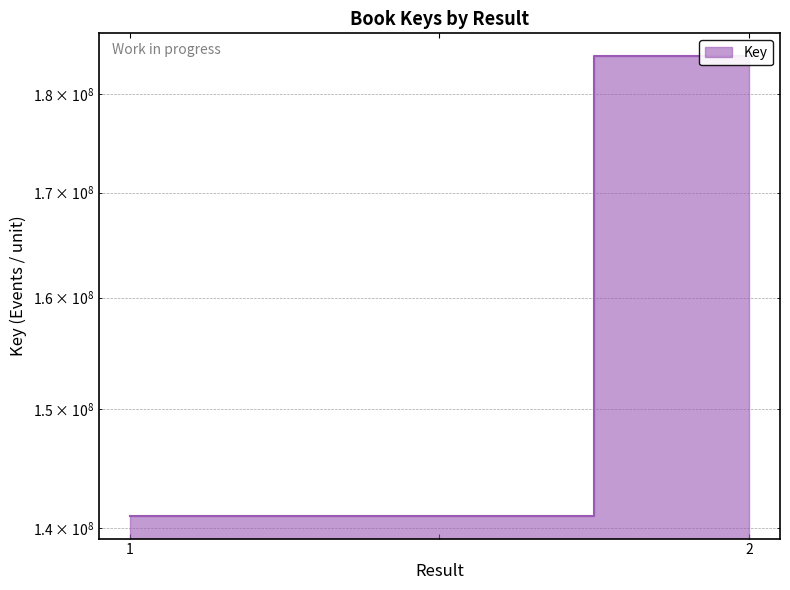

Reading left to right, list all the values displayed in this chart.

141035305	141035305	183956235